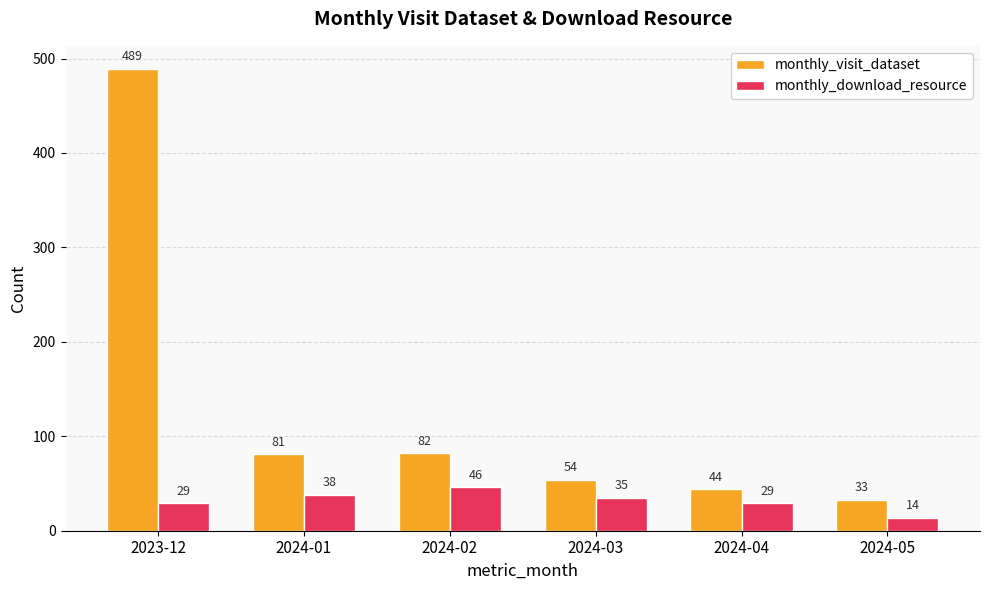

What is the sum of the monthly_download_resource values at 2024-05 and 2024-01?

52